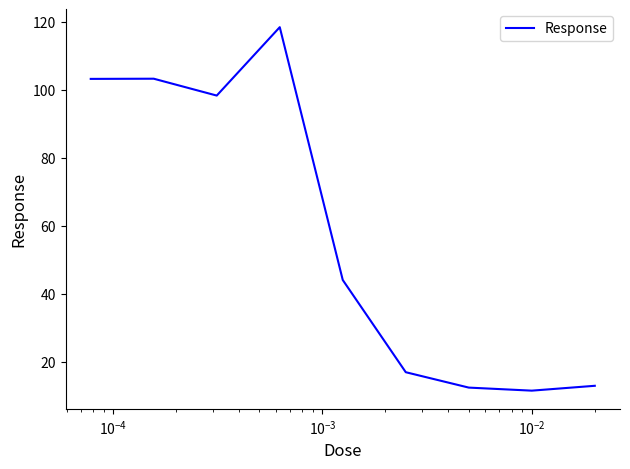

What is the difference between the maximum and minimum values?

106.8